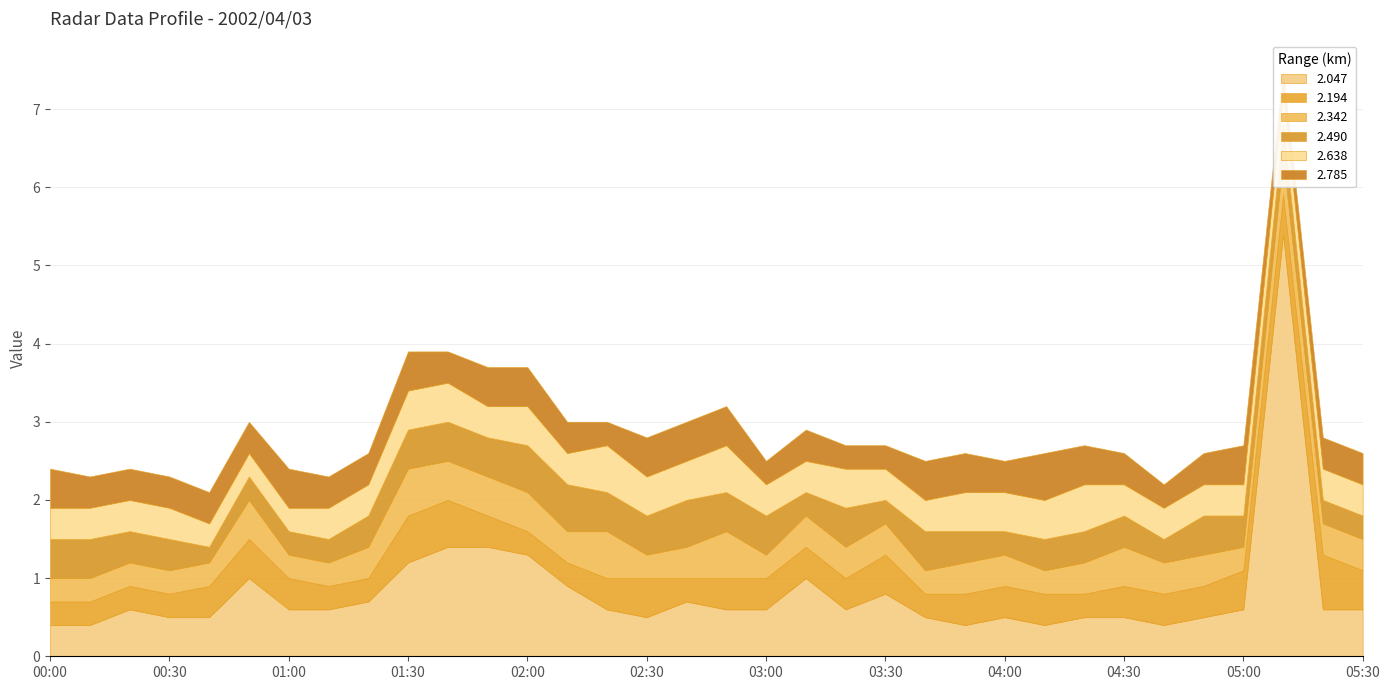

After their last crossing, which series has the higher values: 2.047 or 2.785?

2.785